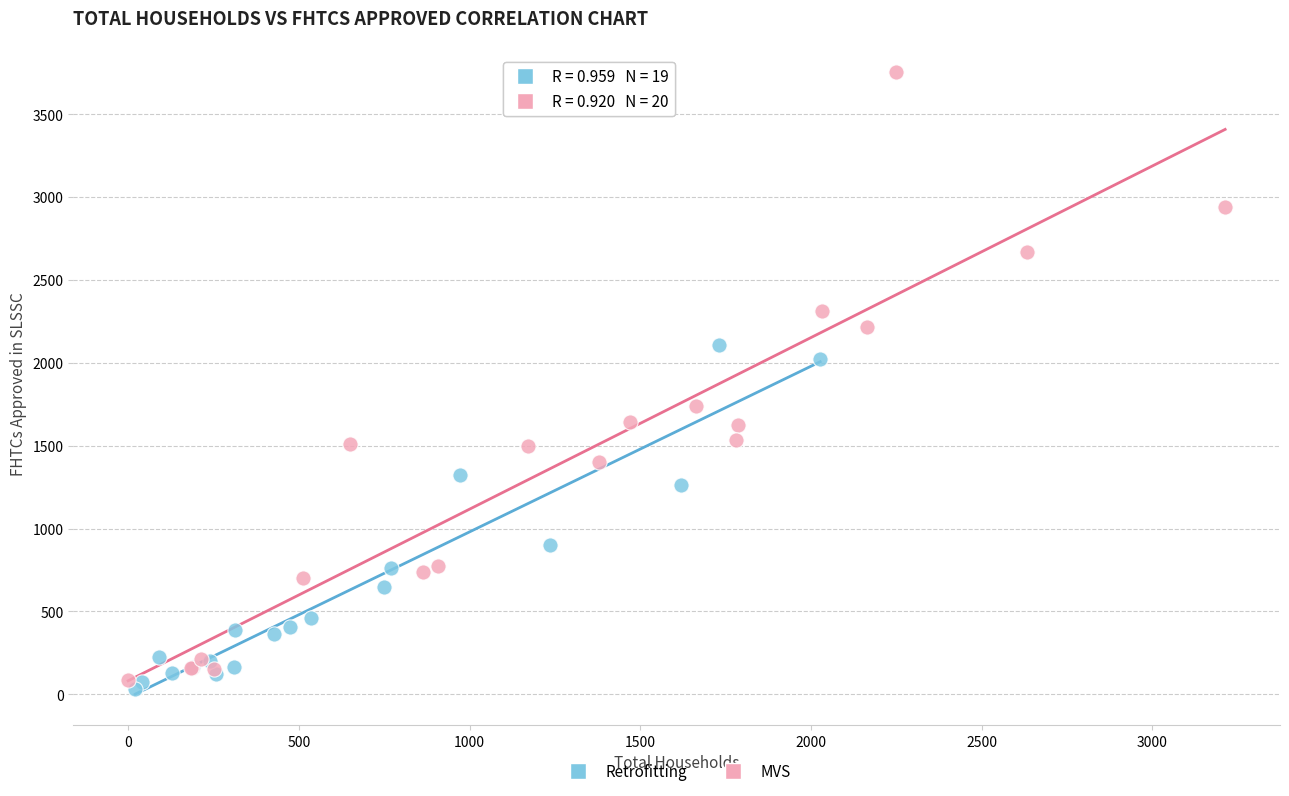

Which series has the widest spread of Y values?

MVS